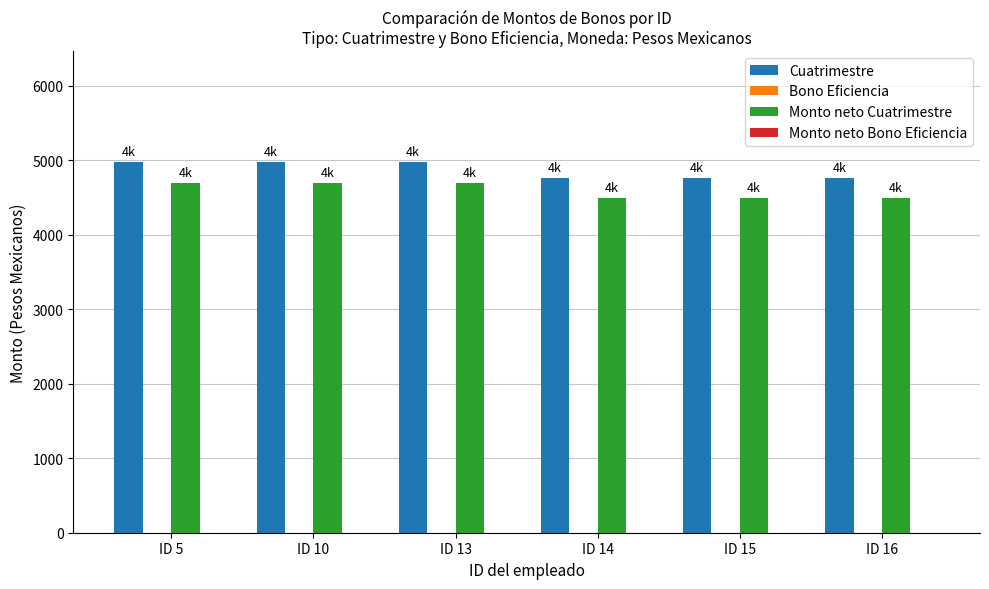

What is the spread (max minus min) of values at ID 5?

284.9